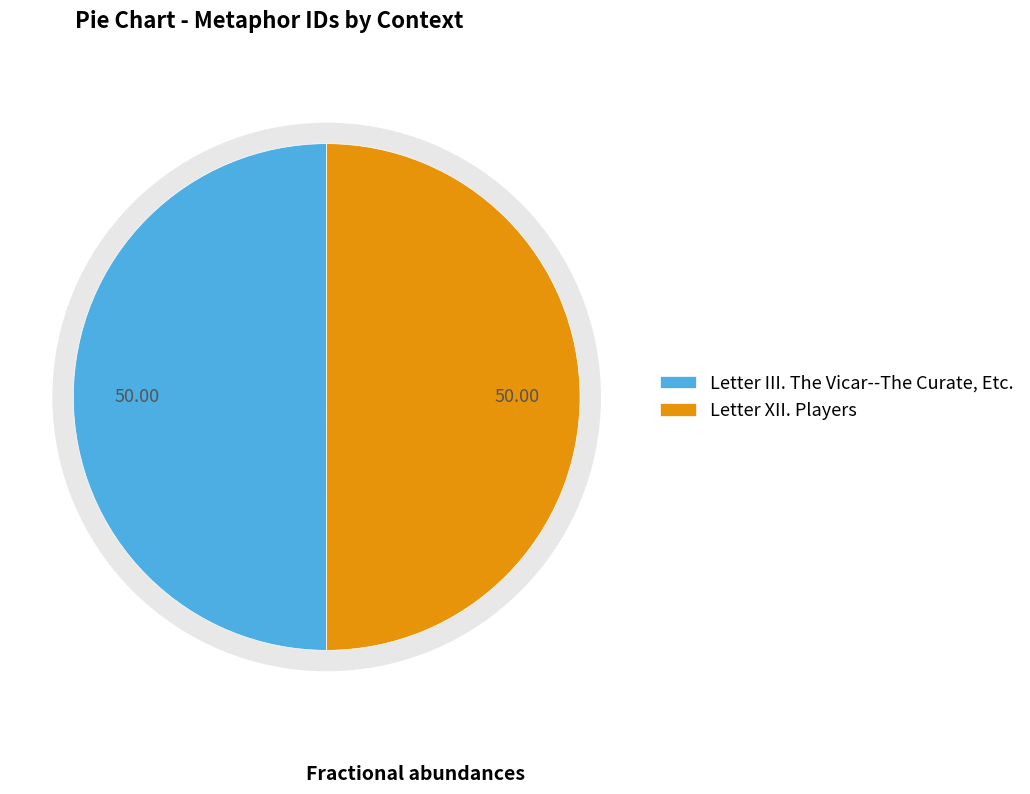

Rank the categories by value from lowest to highest.

Letter III. The Vicar--The Curate, Etc., Letter XII. Players